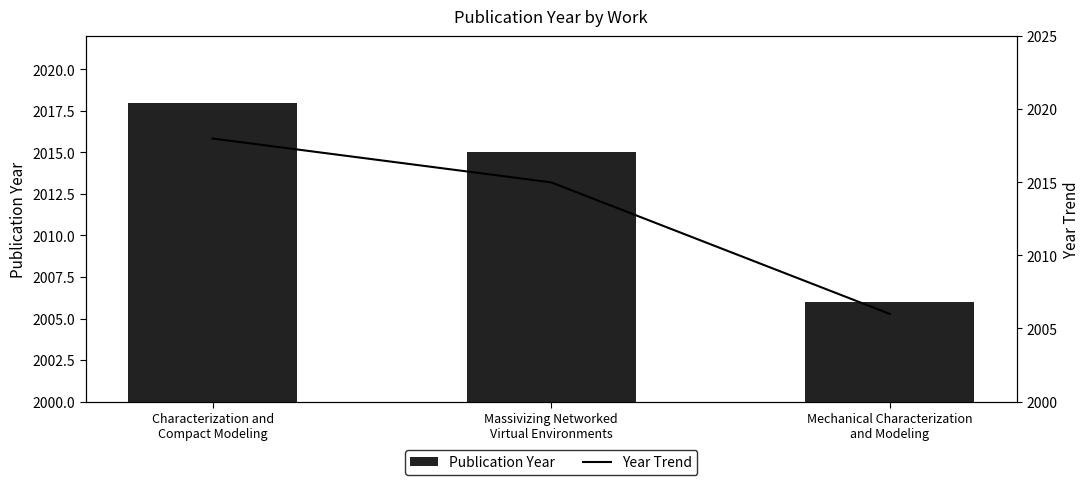

List the labels in order of Publication Year value, largest first.

Characterization and
Compact Modeling, Massivizing Networked
Virtual Environments, Mechanical Characterization
and Modeling